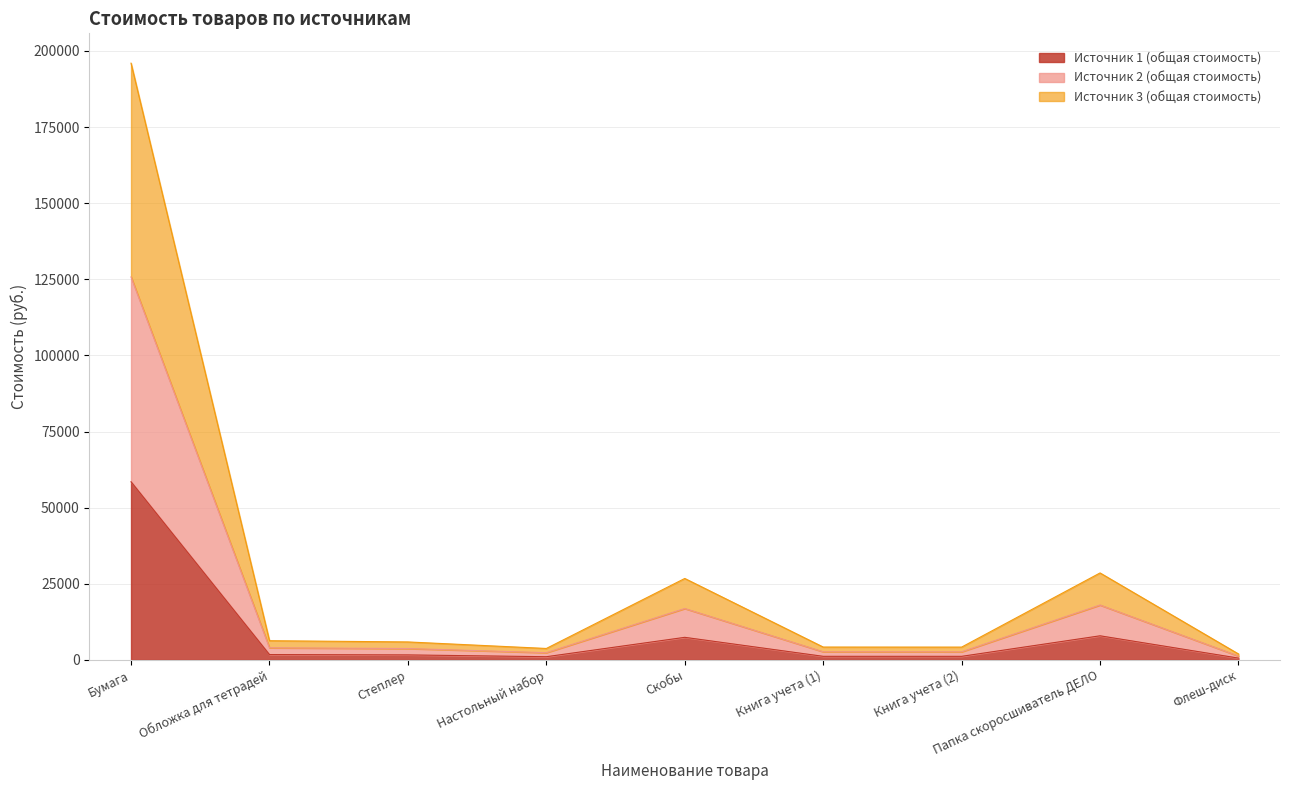

In Источник 3 (общая стоимость), how many points are higher than both neighbors (excluding endpoints)?

2